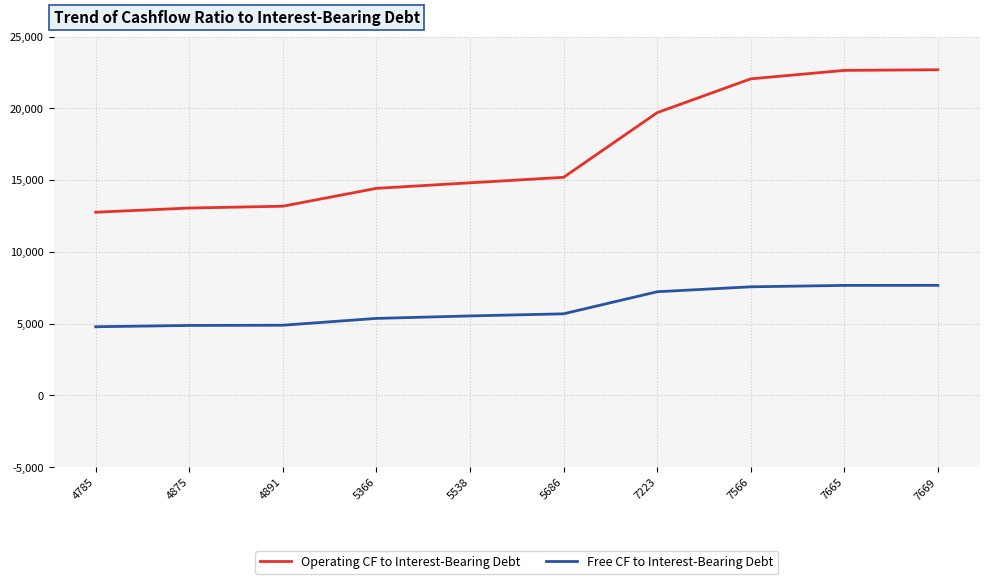

True or false: Free CF to Interest-Bearing Debt and Operating CF to Interest-Bearing Debt intersect in this chart.

False